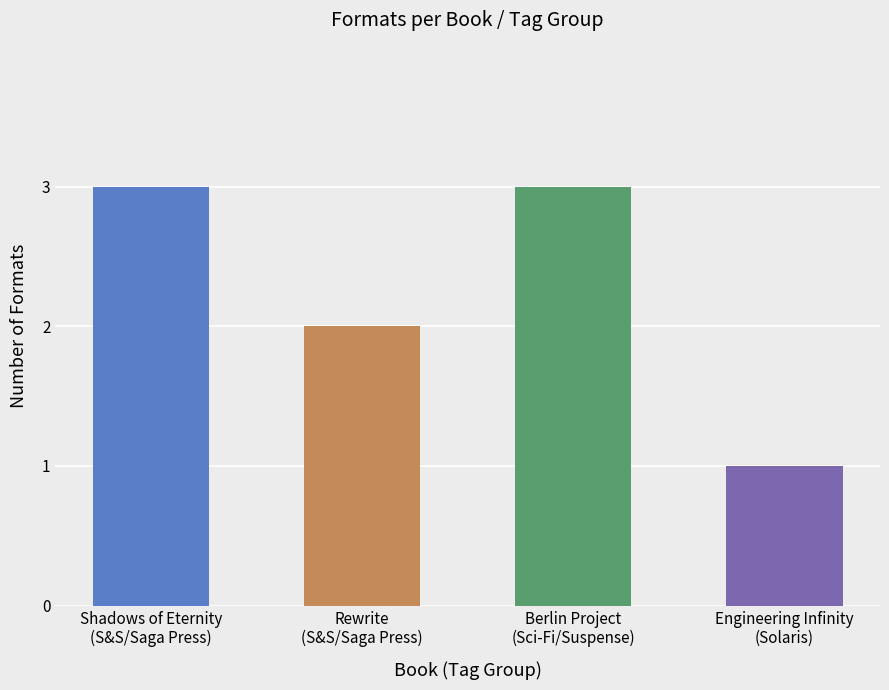

What is the ratio of the value at Shadows of Eternity
(S&S/Saga Press) to the value at Engineering Infinity
(Solaris)?

3.0